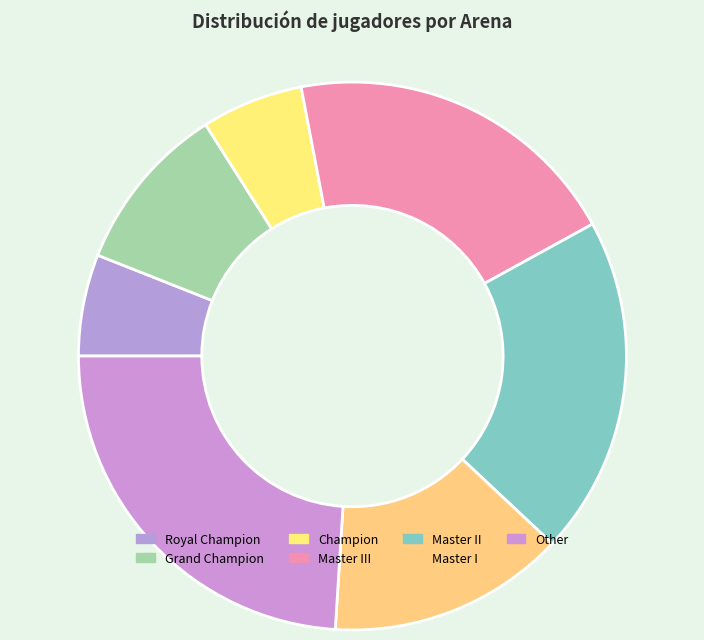

Rank the categories by value from lowest to highest.

Royal Champion, Champion, Grand Champion, Master I, Master III, Master II, Other